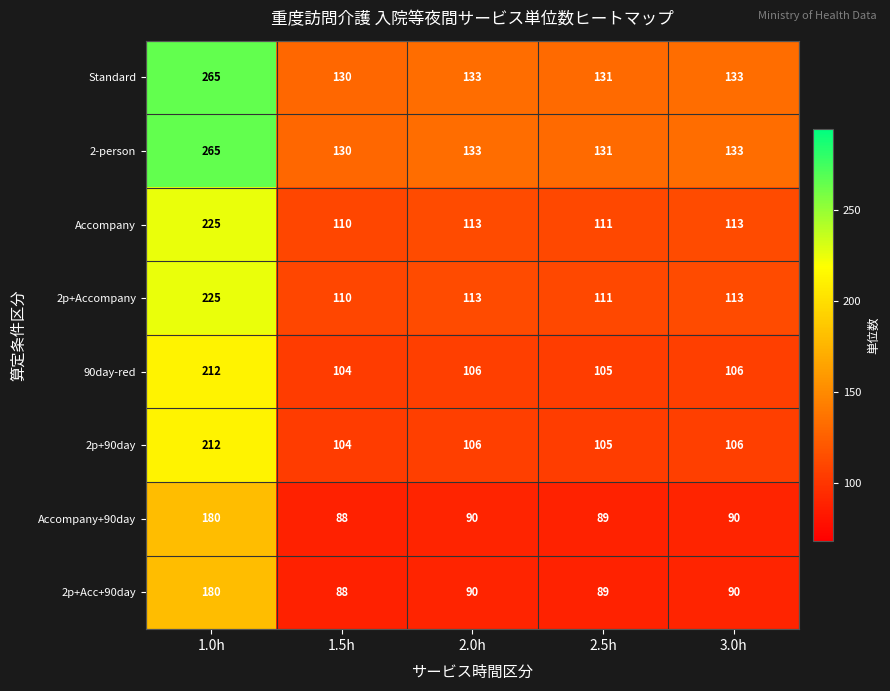

How many data points in Standard are less than 133?

2